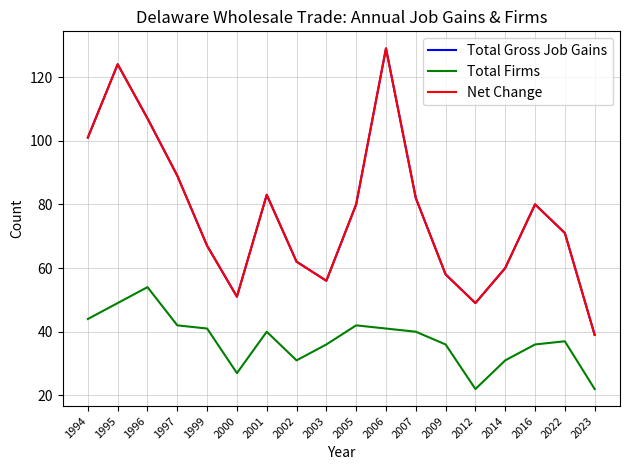

What is the average value of the Net Change series?

77